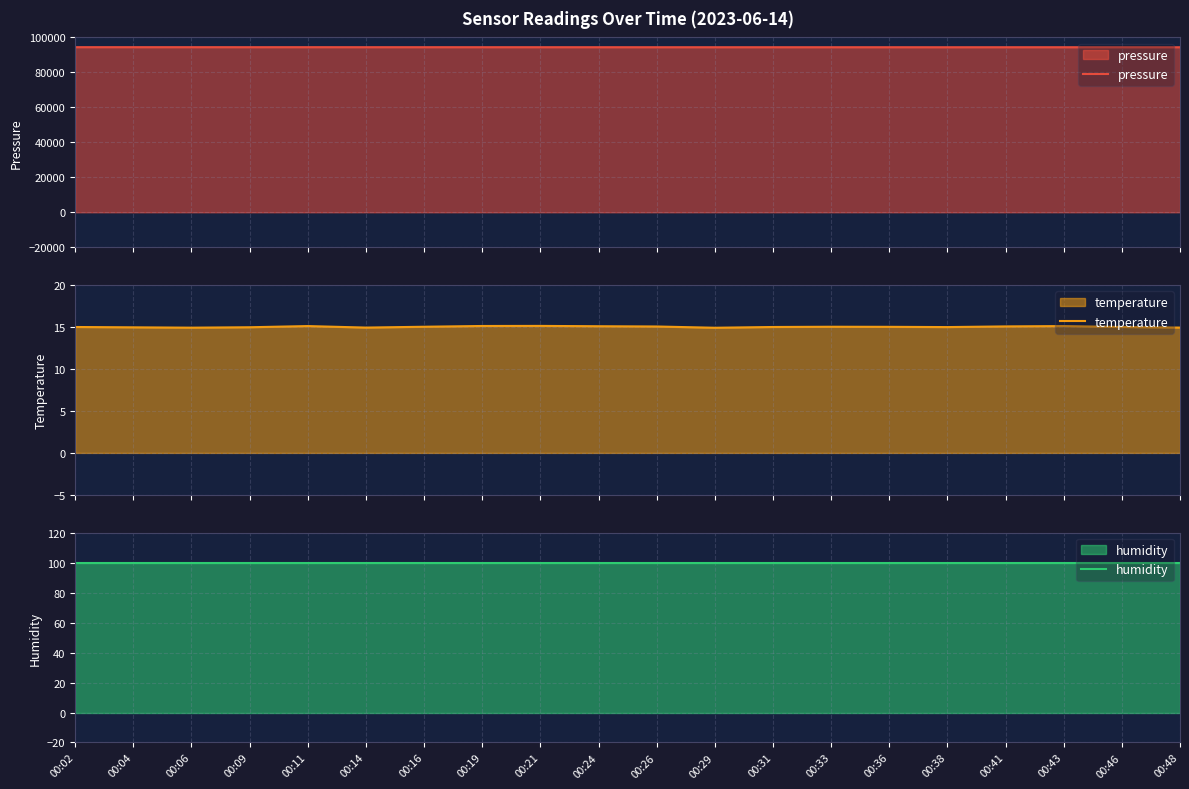

Rank the series by their maximum value, from highest to lowest.

pressure, humidity, temperature